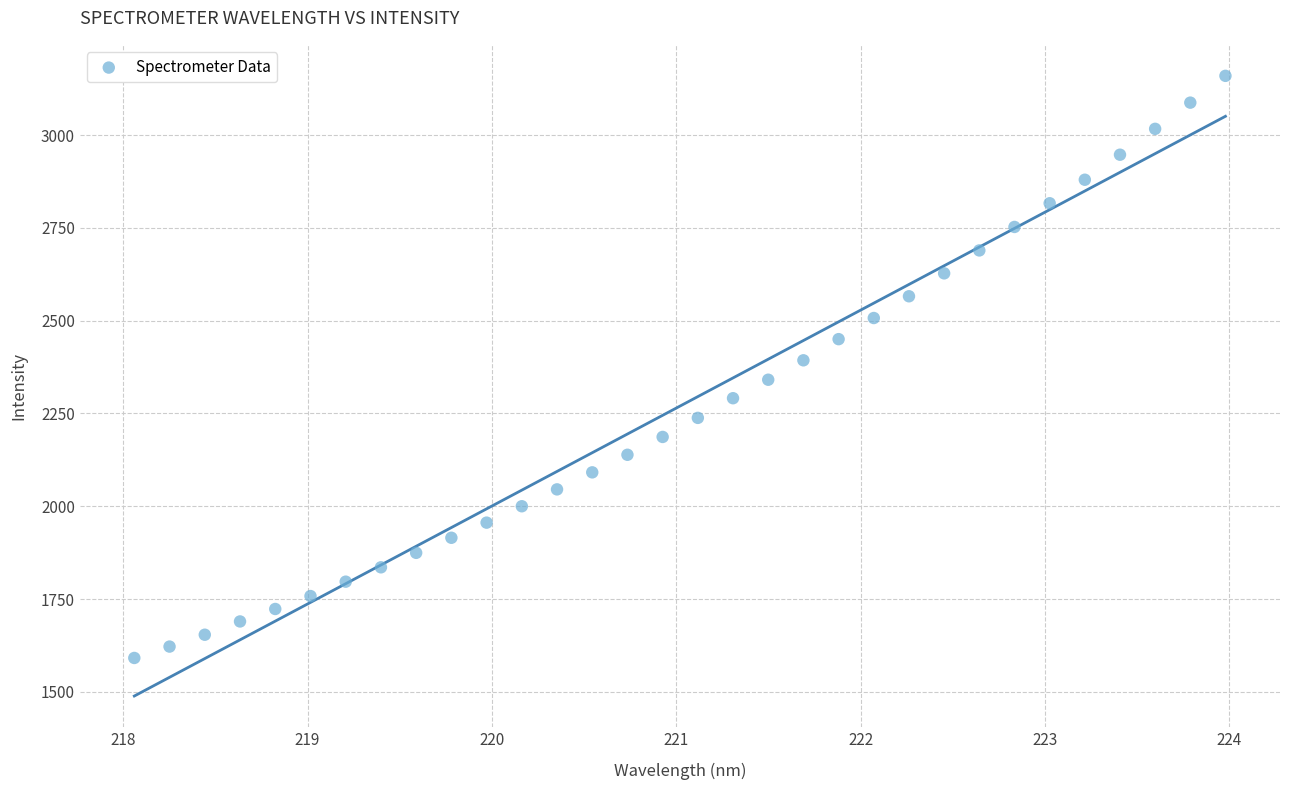

What is the range of X values (max minus min)?

5.9